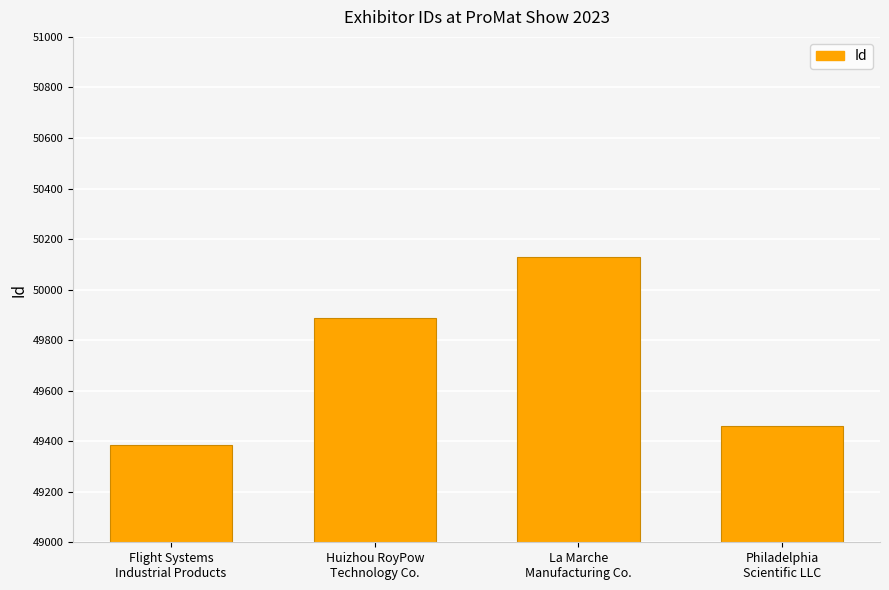

What is the average value?

49715